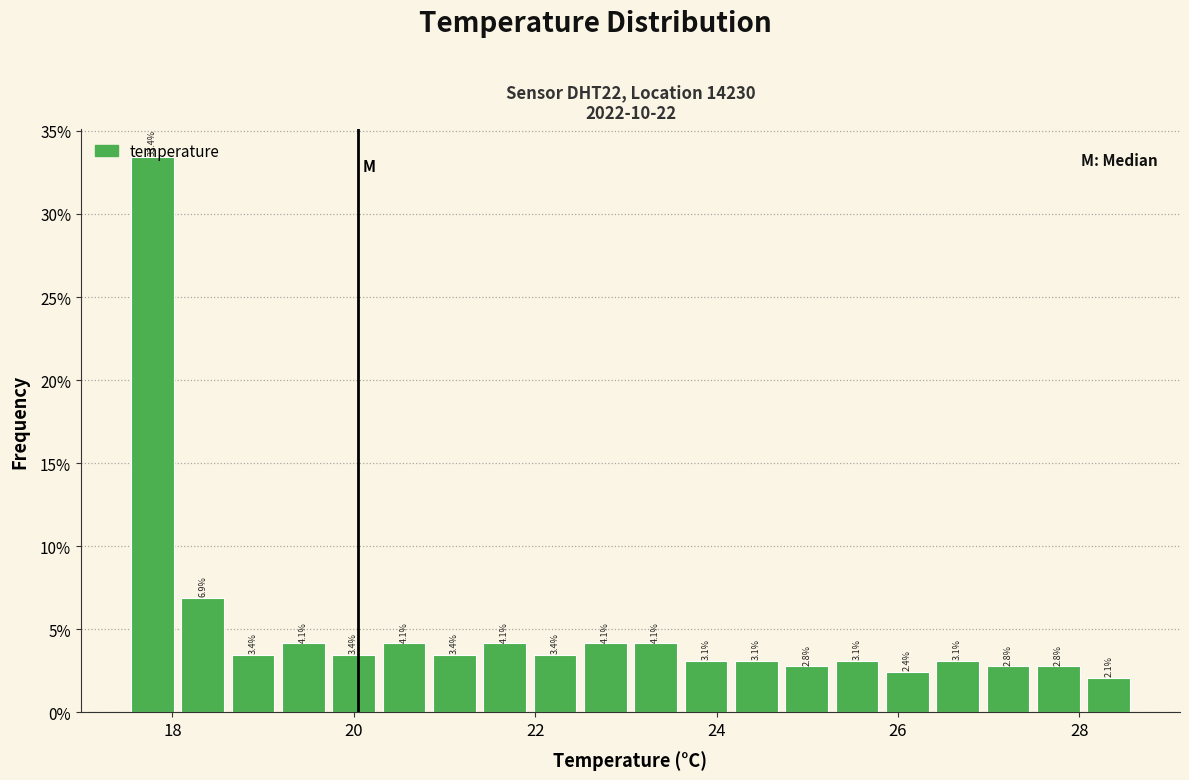

Read against the x-axis, roughly where is the centre of the tallest bar?

17.8